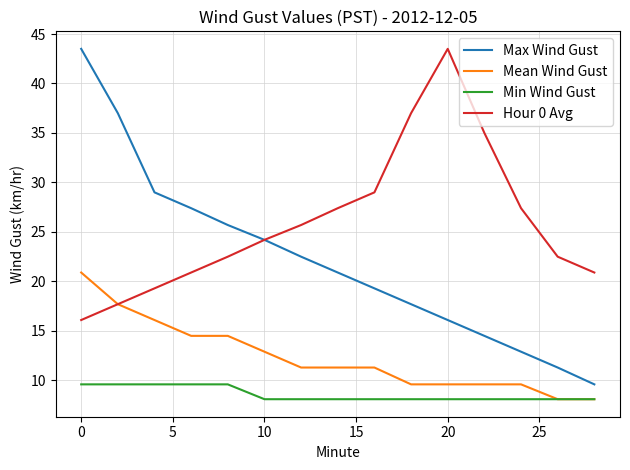

Which series has the largest range (max minus min)?

Max Wind Gust